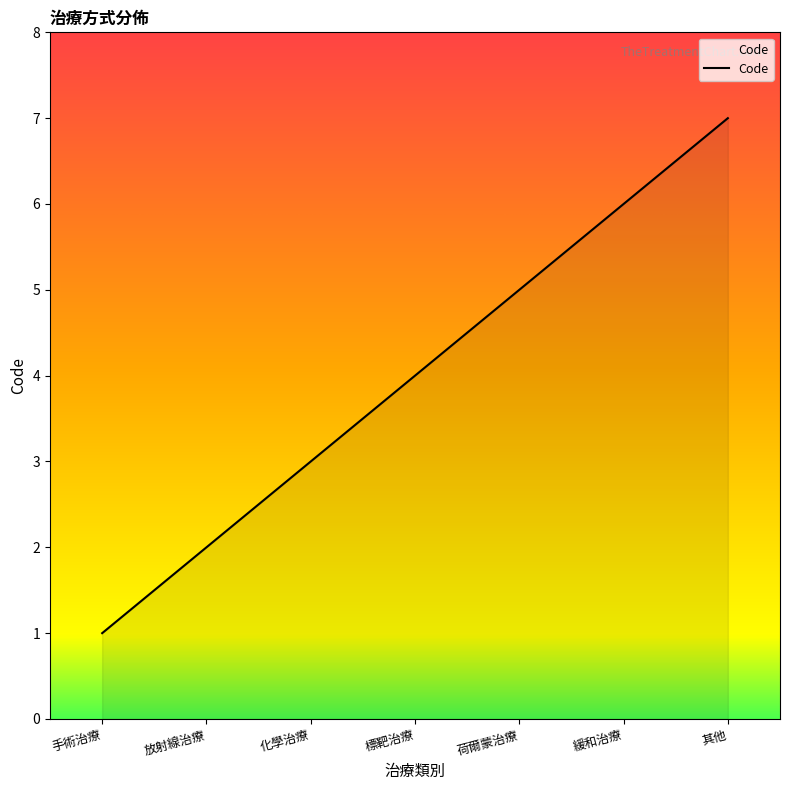

What is the ratio of the value at 其他 to the value at 緩和治療?

1.2